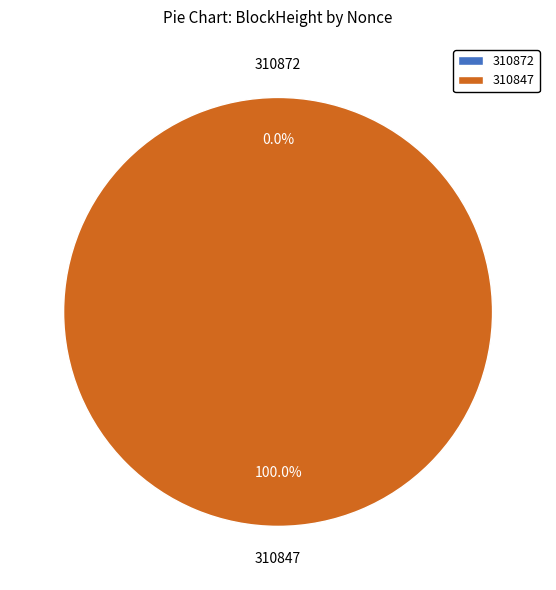

To the nearest percent, what percentage of the pie is 310847?

100%